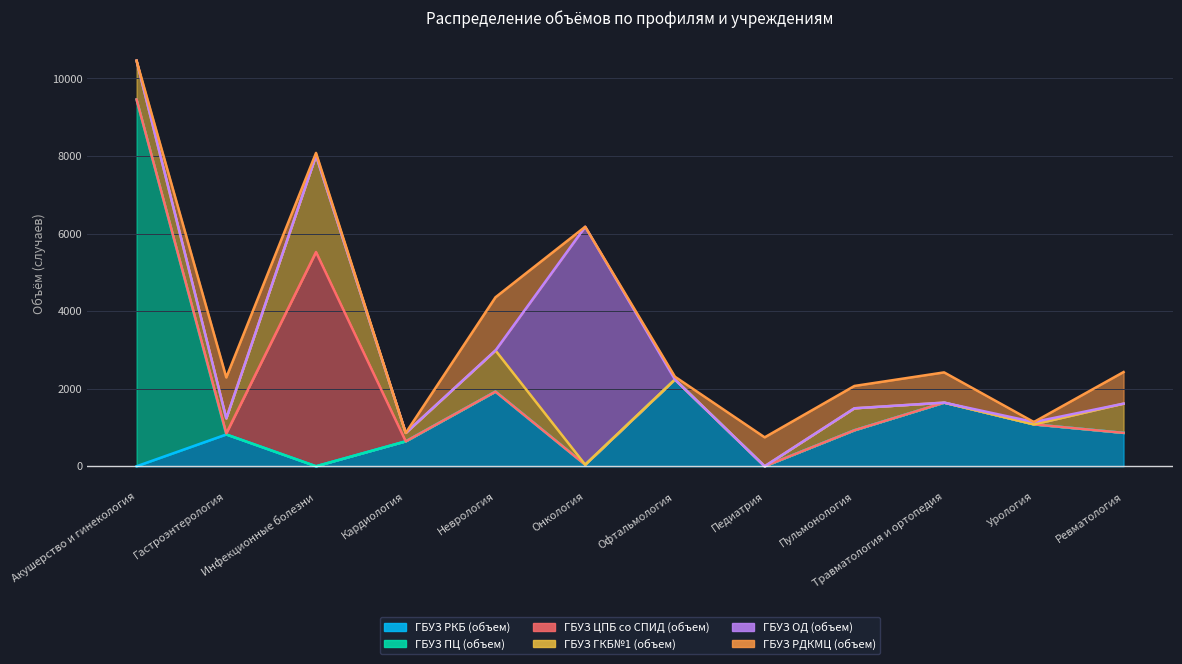

What position from the right is Инфекционные болезни?

10